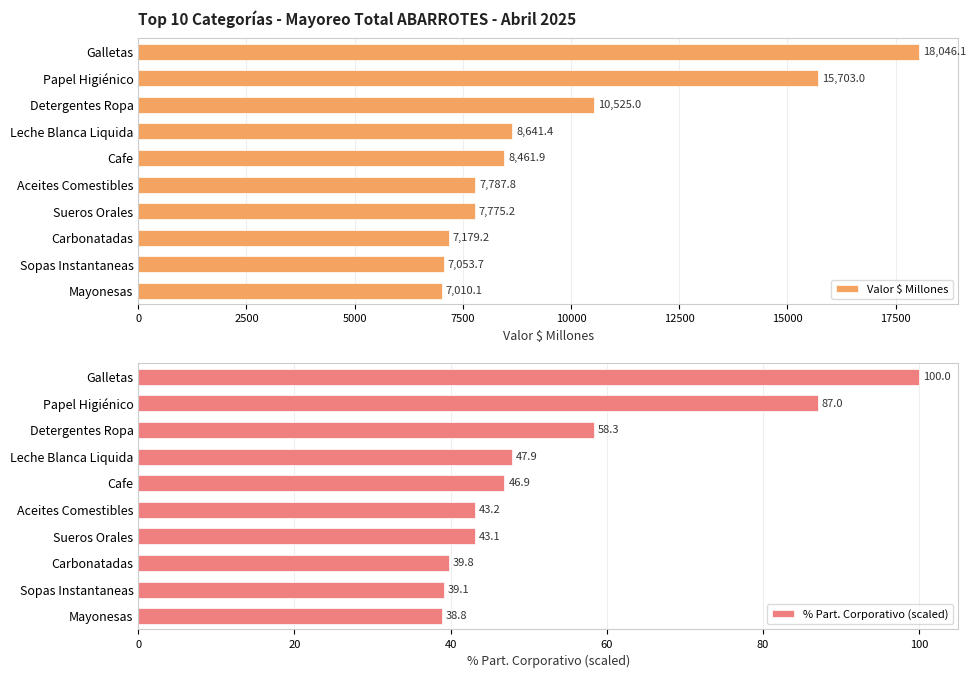

What is the value of the % Part. Corporativo (scaled) bar at the 4th from the left?

47.9